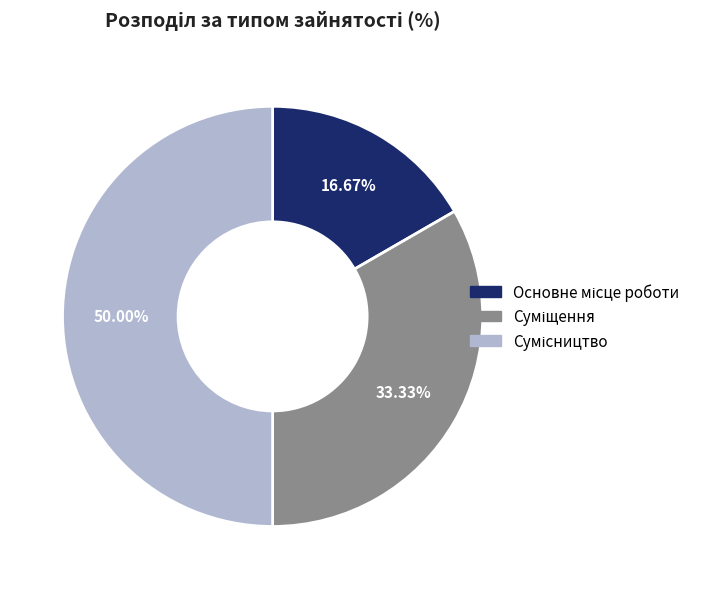

Count the number of slices in the pie.

3